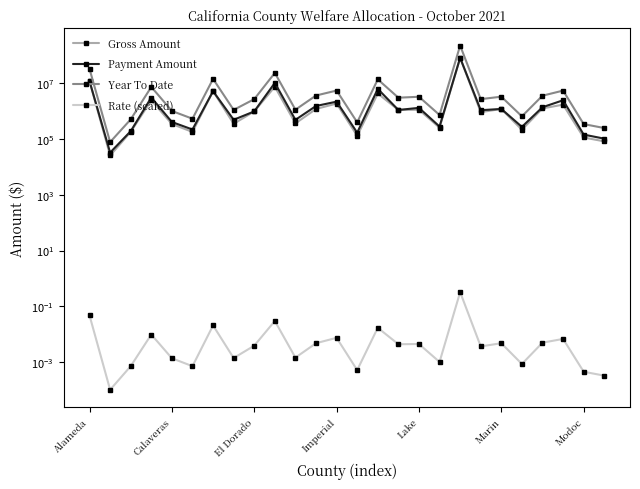

True or false: Payment Amount and Rate (scaled) intersect in this chart.

False